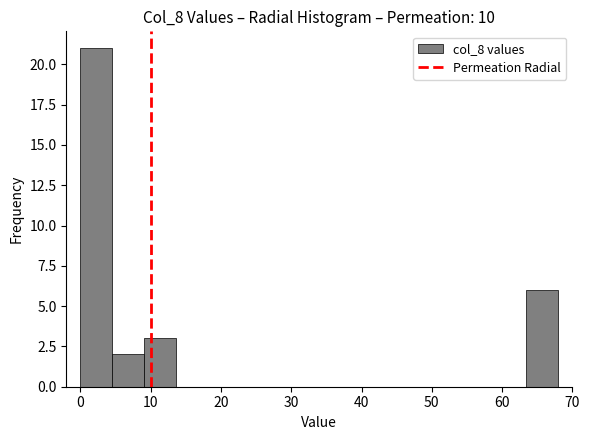

What is the height of the bar covering 5 to 9 on the x-axis? Neither the bar edges nor the heights are printed on the chart, so give them approximately, as read against the axes.

2